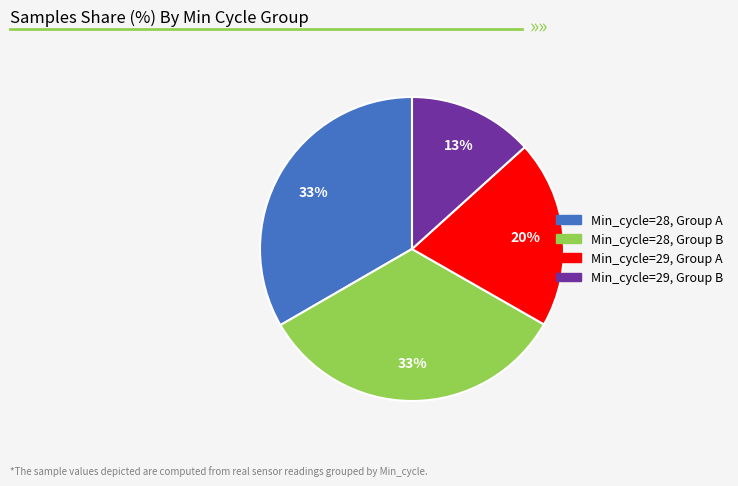

Does any single category account for the majority?

No